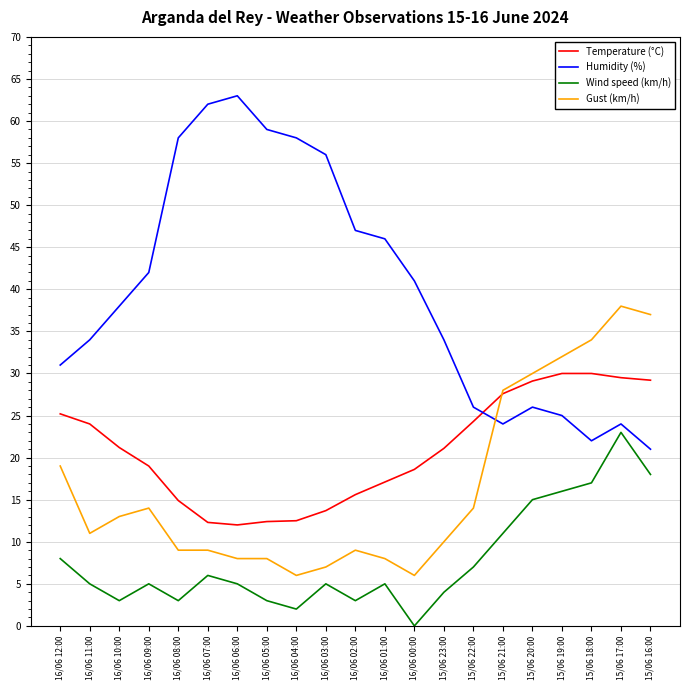

List the series in order of their peak value, lowest first.

Wind speed (km/h), Temperature (°C), Gust (km/h), Humidity (%)